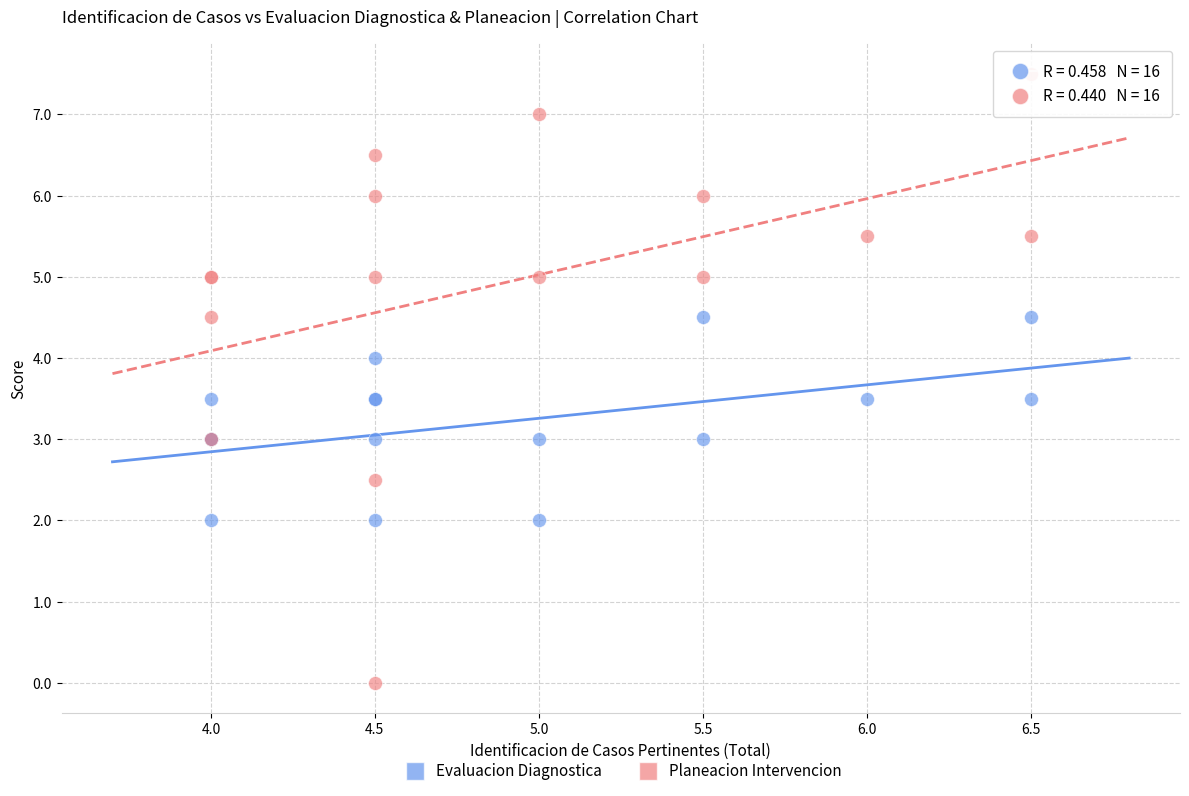

Which series has the largest Y range (max minus min)?

Planeacion Intervencion